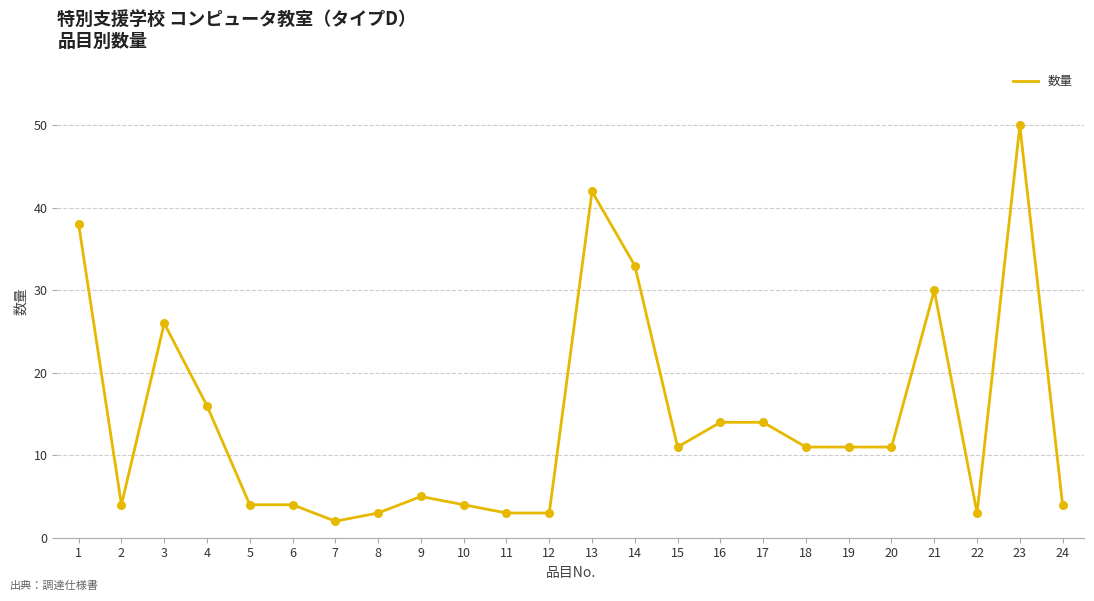

Approximately how many times larger is the value at 6 compared to 19?

0.4